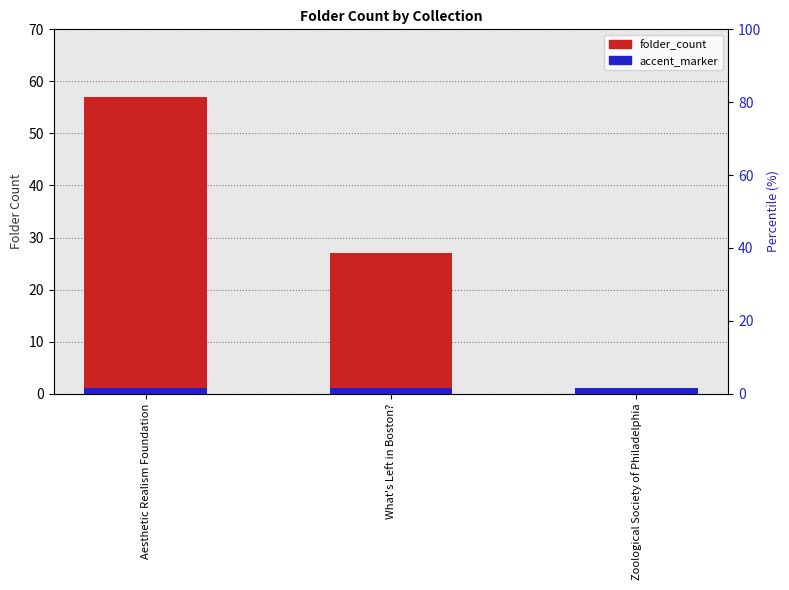

How many data points in folder_count are above 27?

1